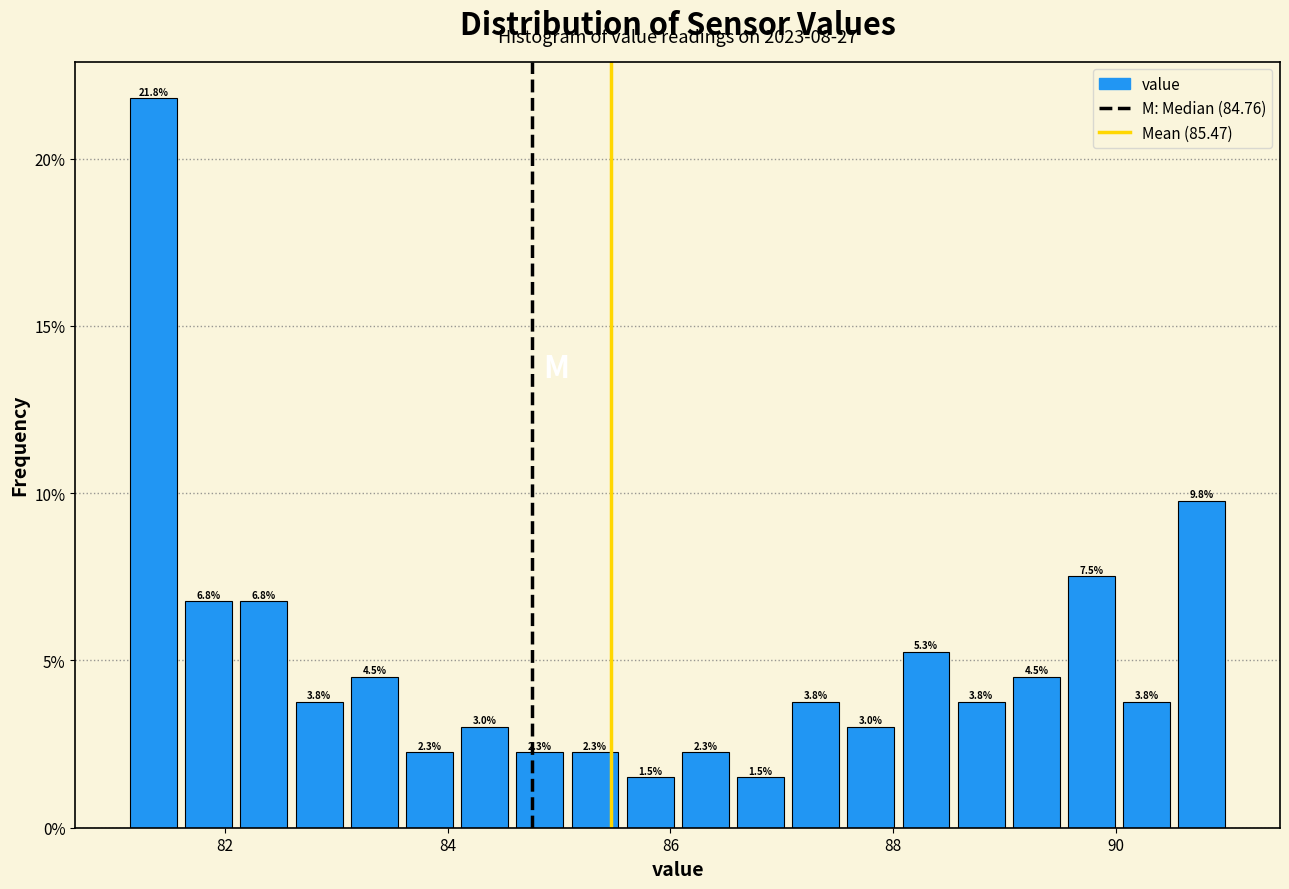

Read against the x-axis, roughly where is the centre of the tallest bar?

81.4